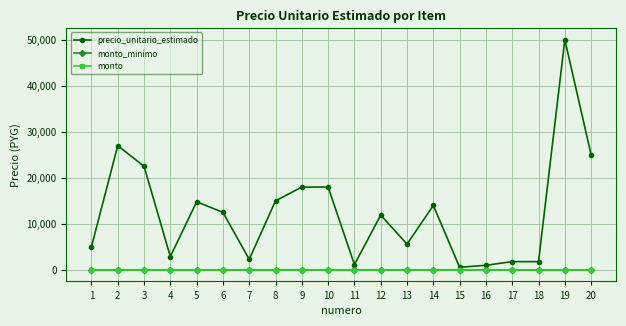

Is this an area chart (filled region under the line)?

No